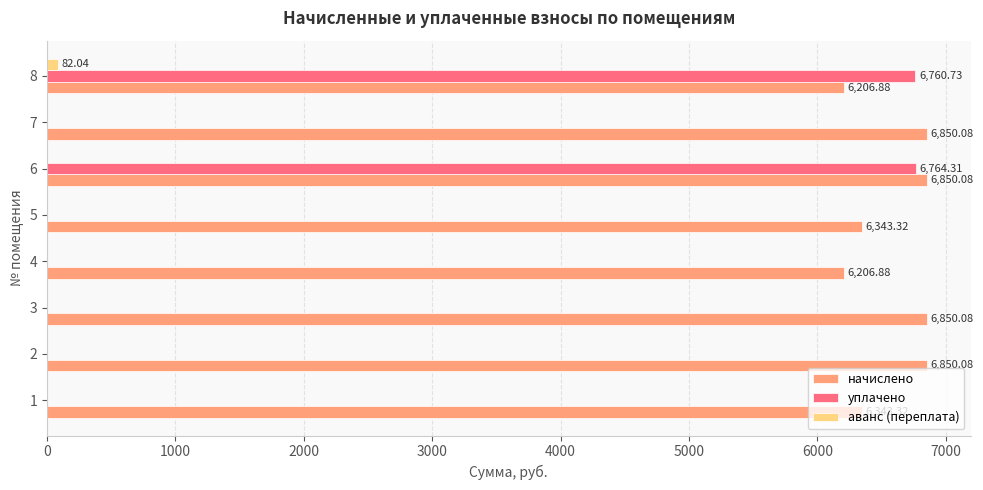

At which category is the sum across all series the highest?

6